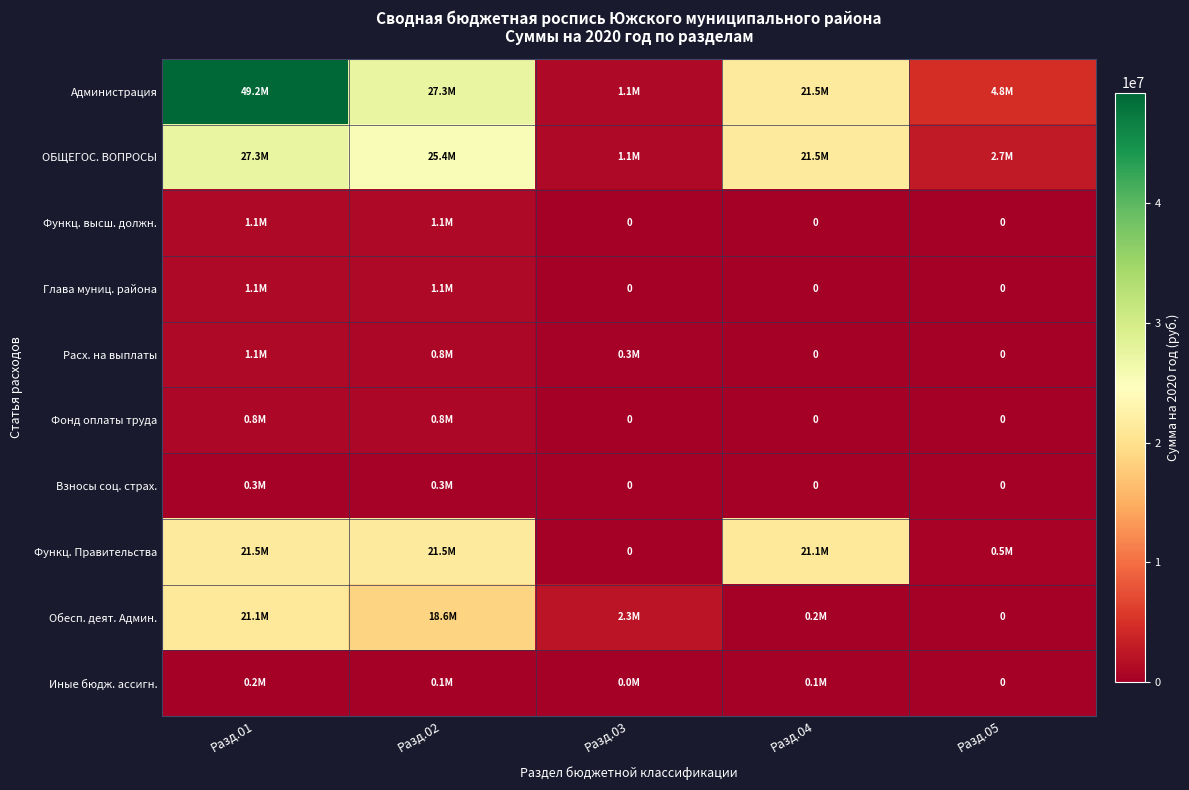

What is the difference between the second highest and second lowest values in the Взносы соц. страх. series?

251275.0